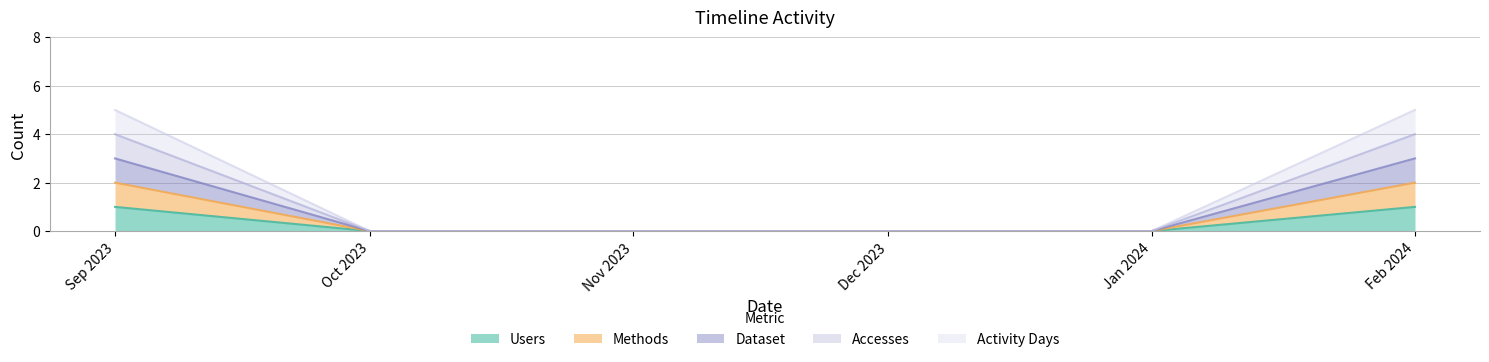

Which series changed the most between Dec 2023 and Jan 2024?

Users